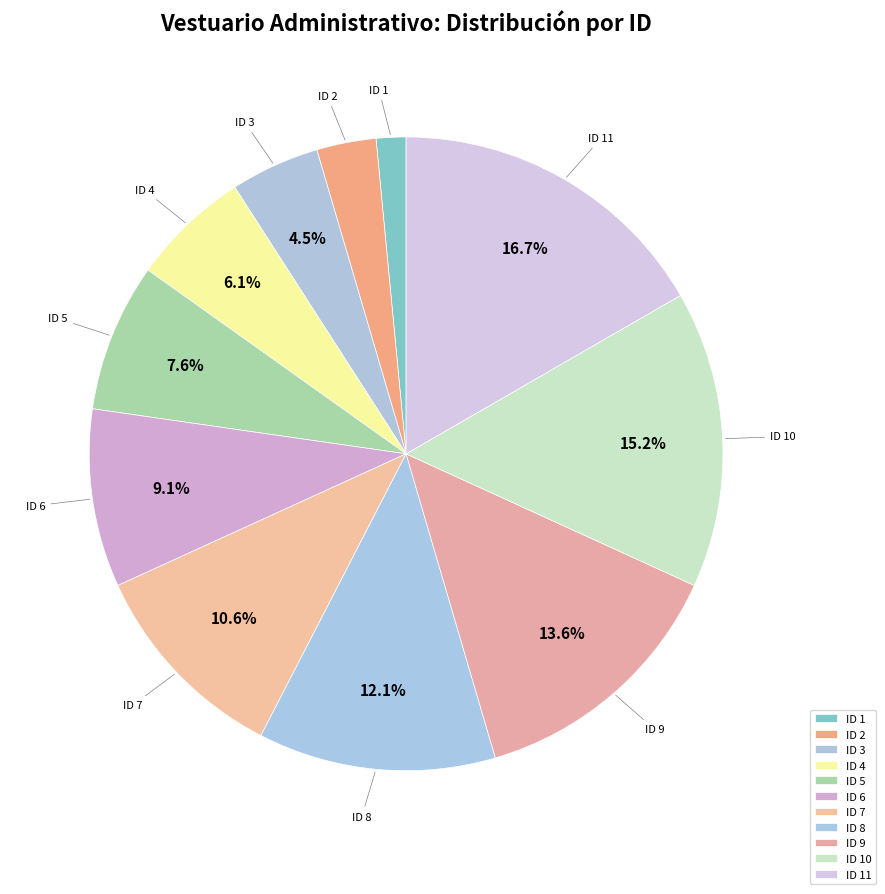

What percentage is NOT represented by ID 7?

89.4%